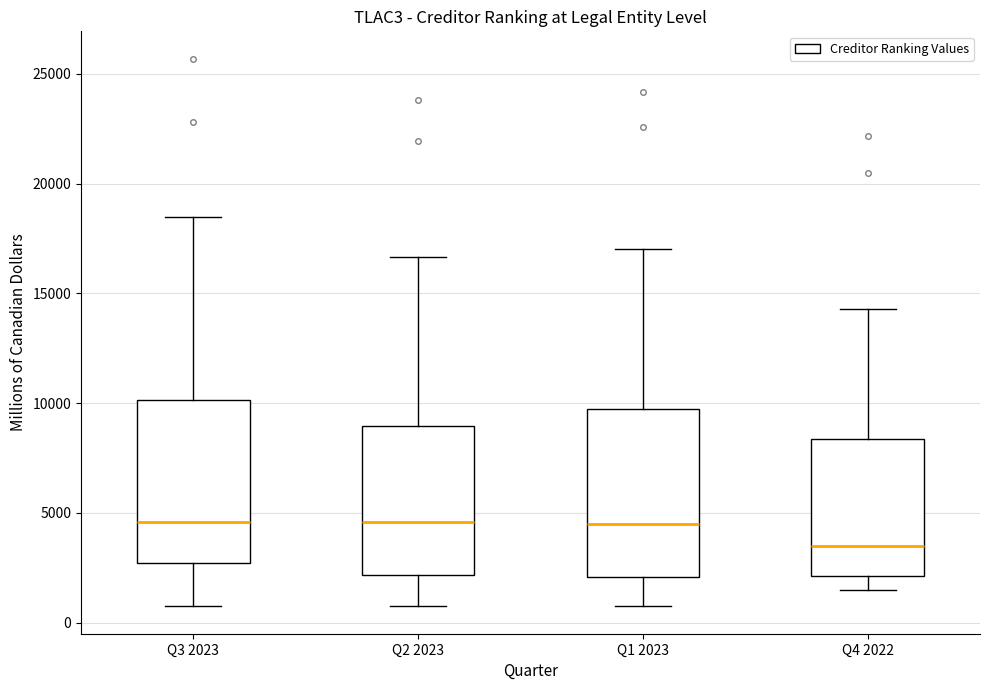

Where does the lower whisker of the box for Q2 2023 end on the y-axis? The values are not printed on the chart, so give them approximately, as read against the axis.

1000